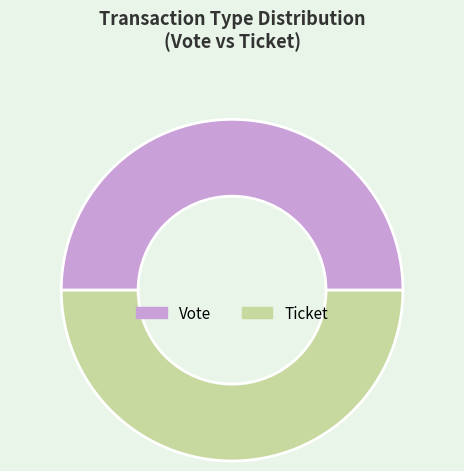

Count the number of slices in the pie.

2